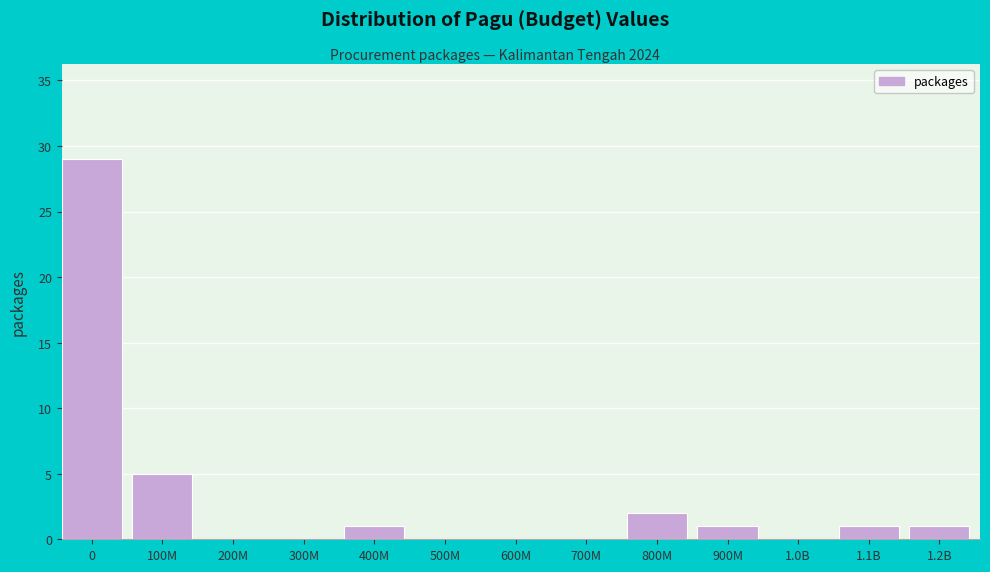

Reading left to right, extract all data points from this chart.

0=29	100M=5	200M=0	300M=0	400M=1	500M=0	600M=0	700M=0	800M=2	900M=1	1.0B=0	1.1B=1	1.2B=1